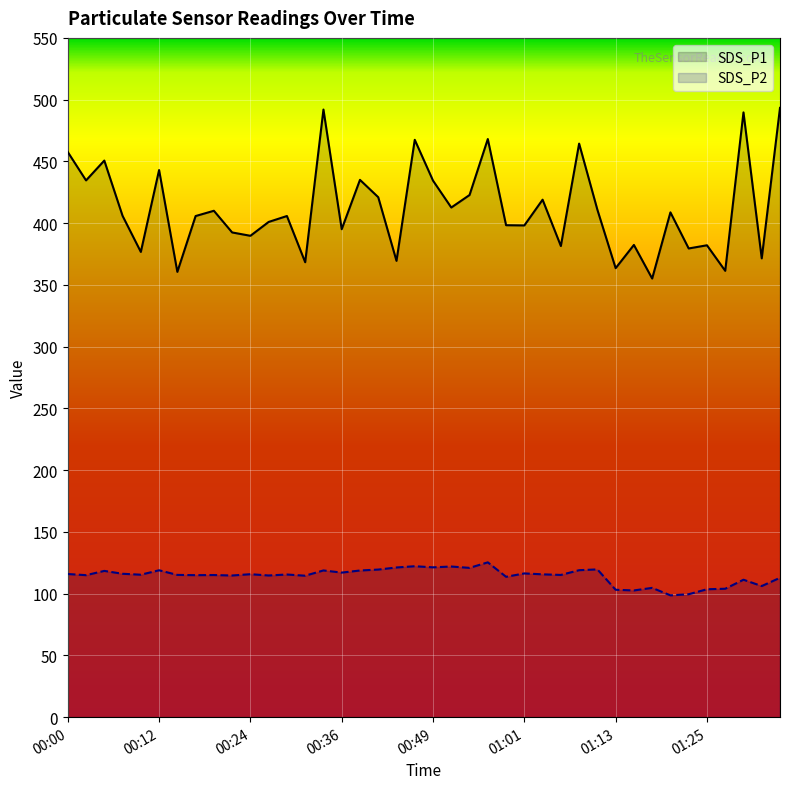

How many interior local valleys does the SDS_P2 series have?

14